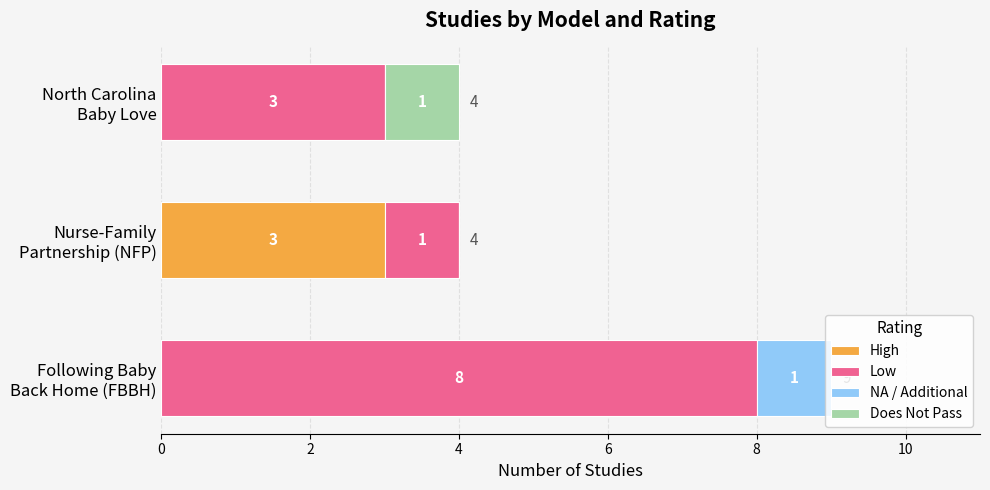

What is the highest value of the High series?

3